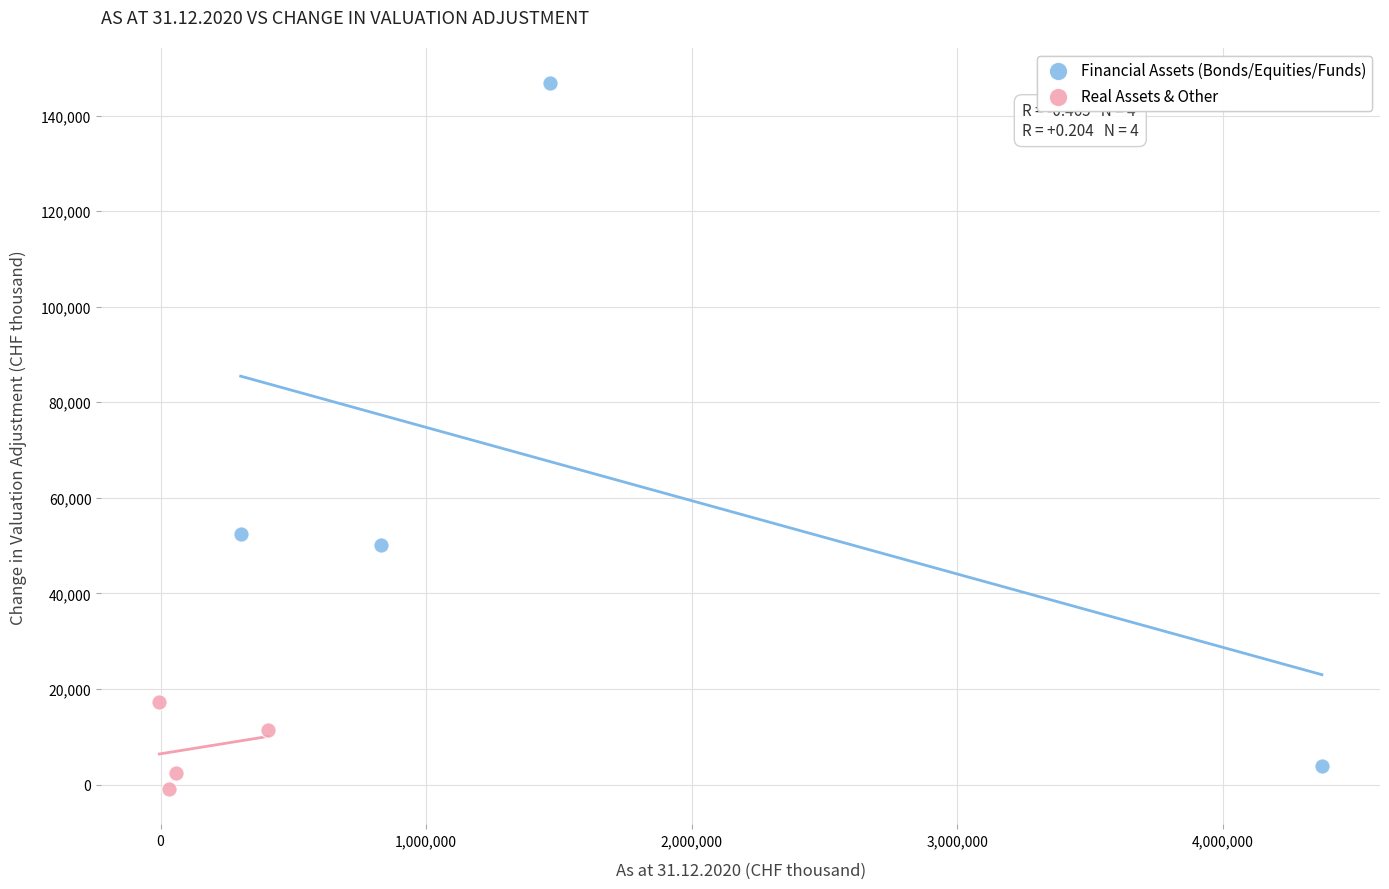

What are all the series names shown in the legend?

Financial Assets (Bonds/Equities/Funds), Real Assets & Other